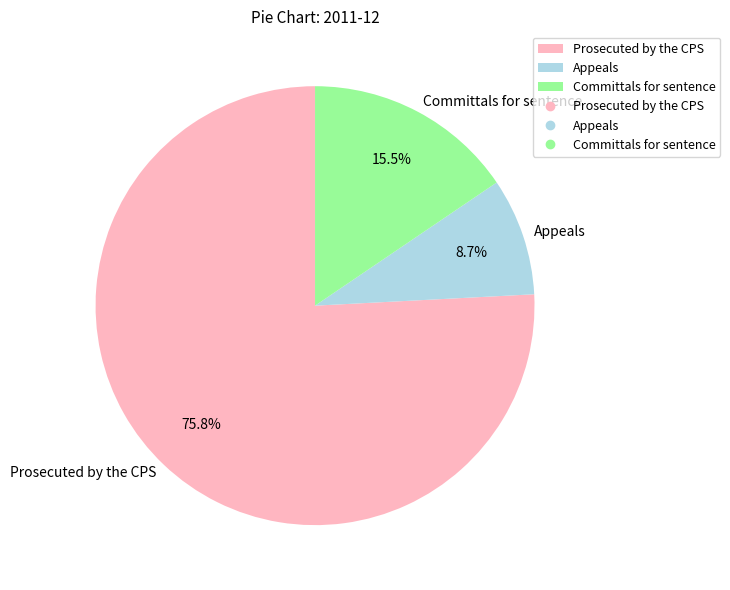

Is Appeals the majority of the pie?

No